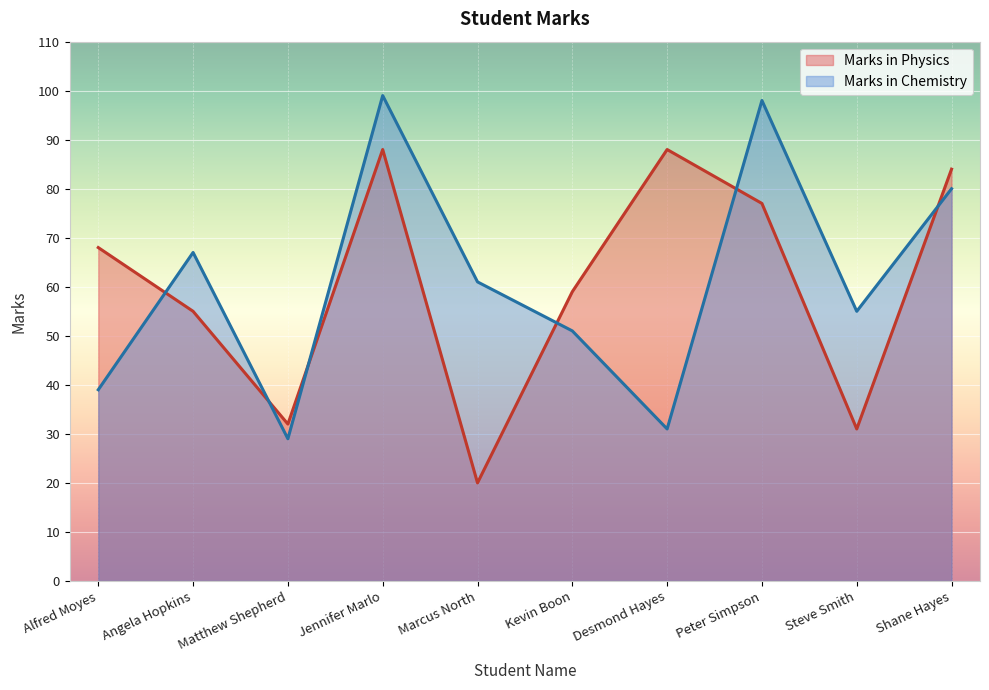

Rank the series at Shane Hayes from highest to lowest value.

Marks in Physics, Marks in Chemistry